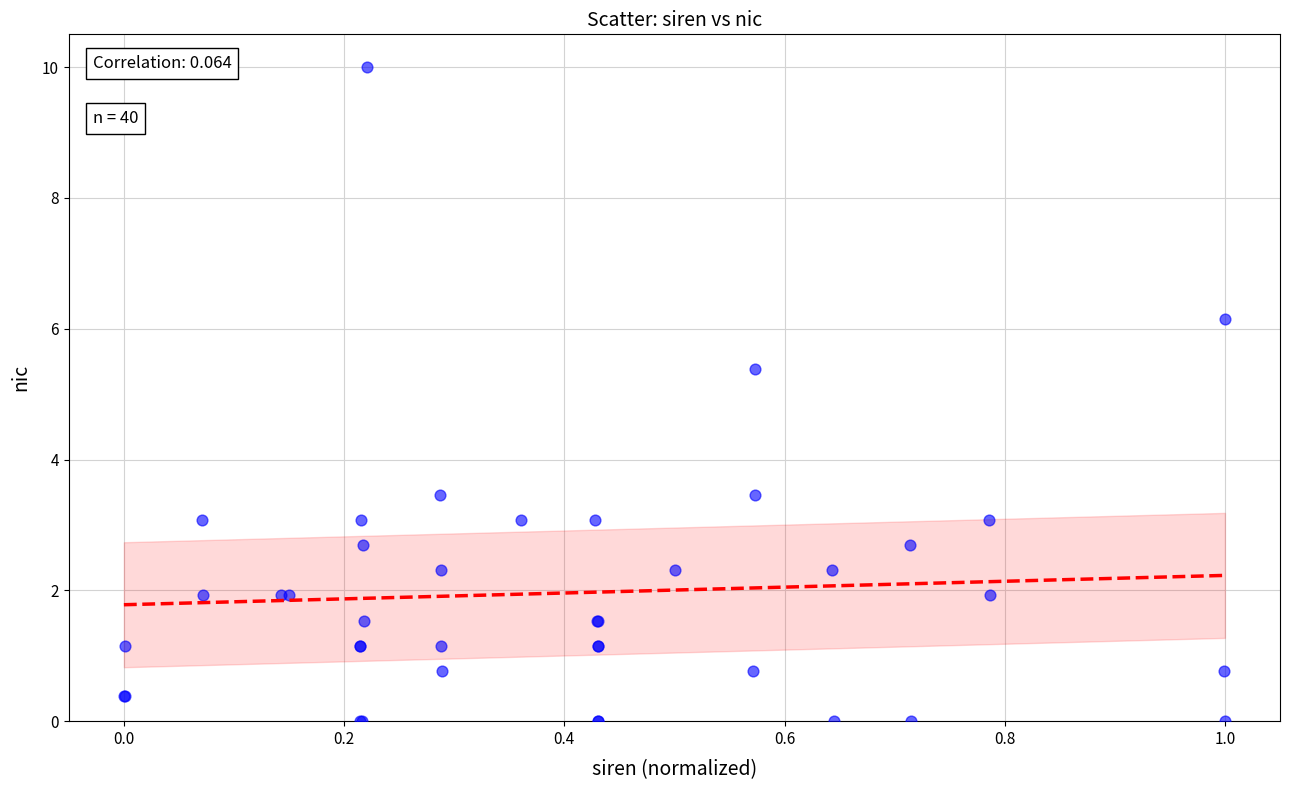

What Y value in the scatter plot is closest to 5?

5.4